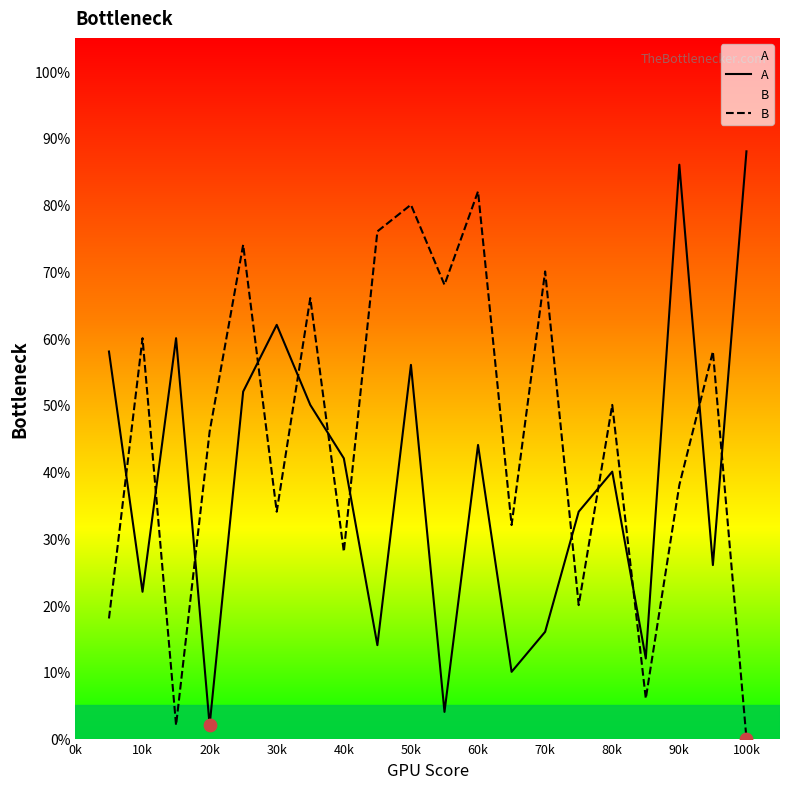

Which series reaches the maximum Y coordinate?

A